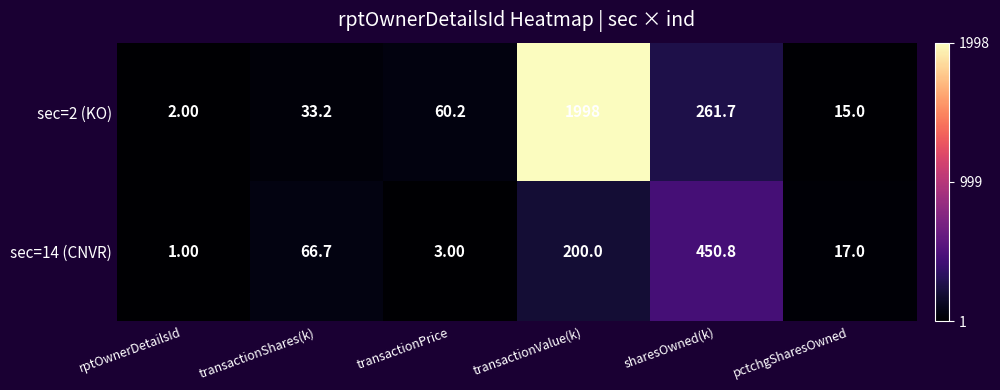

List the series in order of their peak value, lowest first.

sec=14 (CNVR), sec=2 (KO)